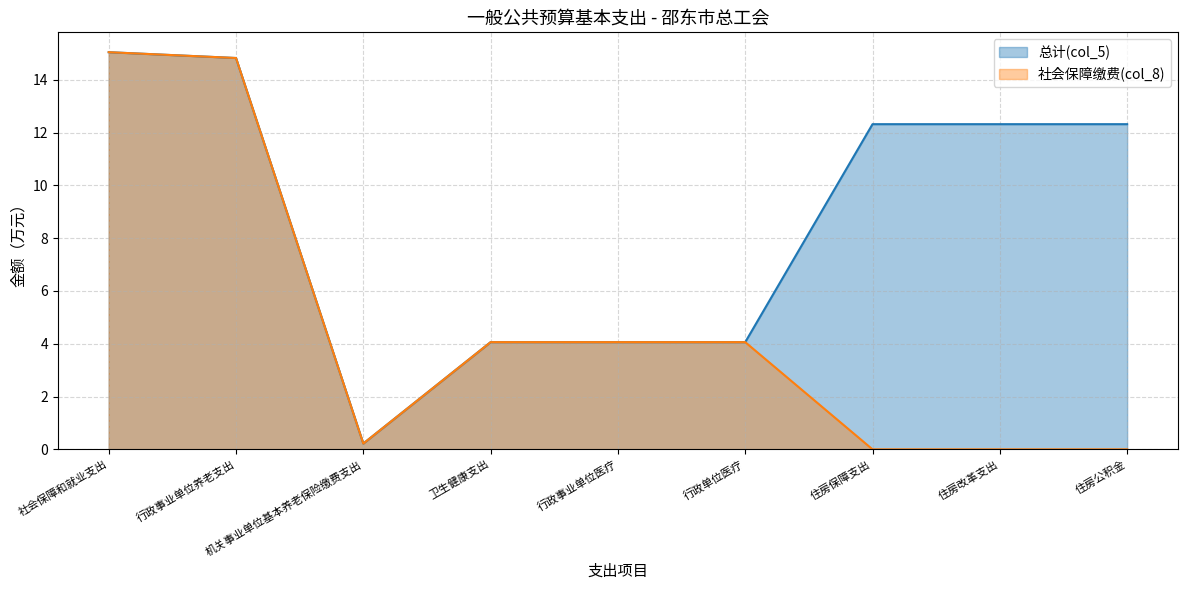

What is the difference between the 社会保障缴费(col_8) values at 社会保障和就业支出 and 行政单位医疗?

11.0